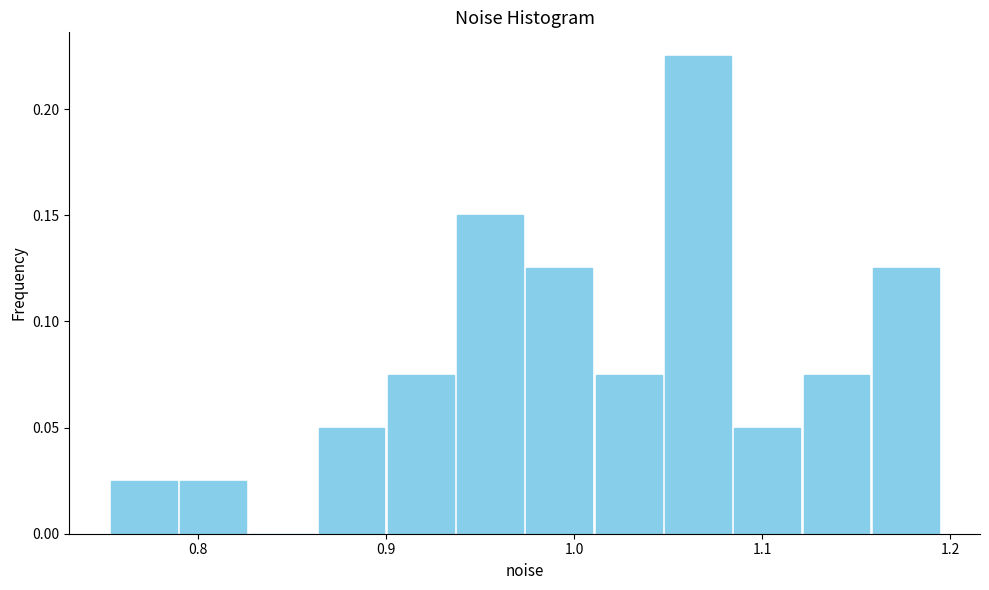

Read against the x-axis, roughly where is the centre of the tallest bar?

1.07